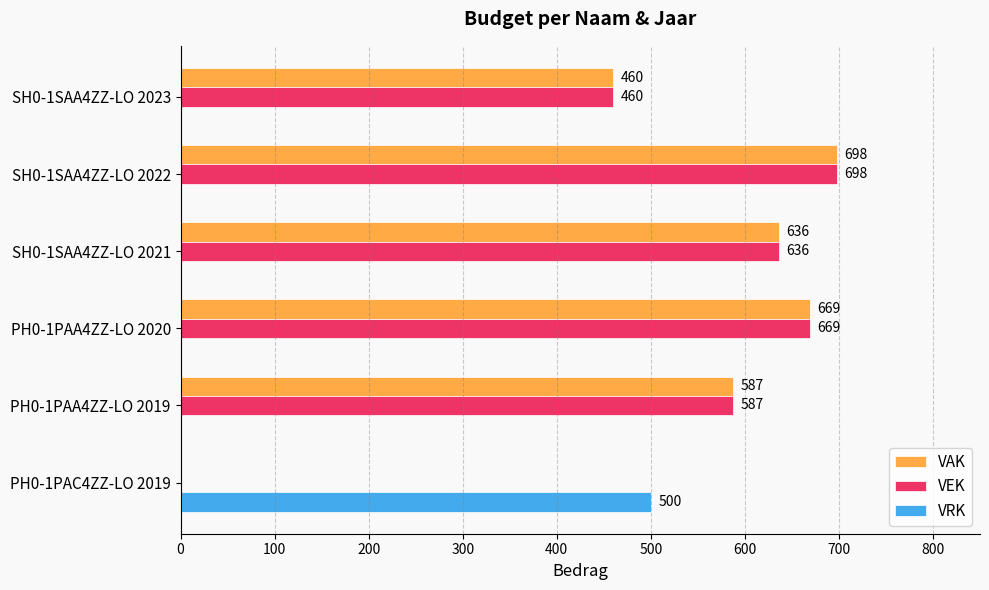

The VRK series shows 0 at SH0-1SAA4ZZ-LO 2021. True or false?

True